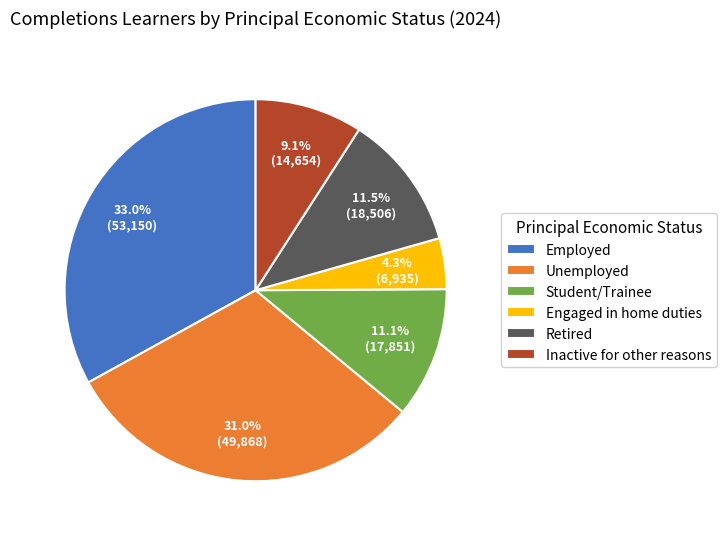

To the nearest percent, what portion does Employed represent?

33%